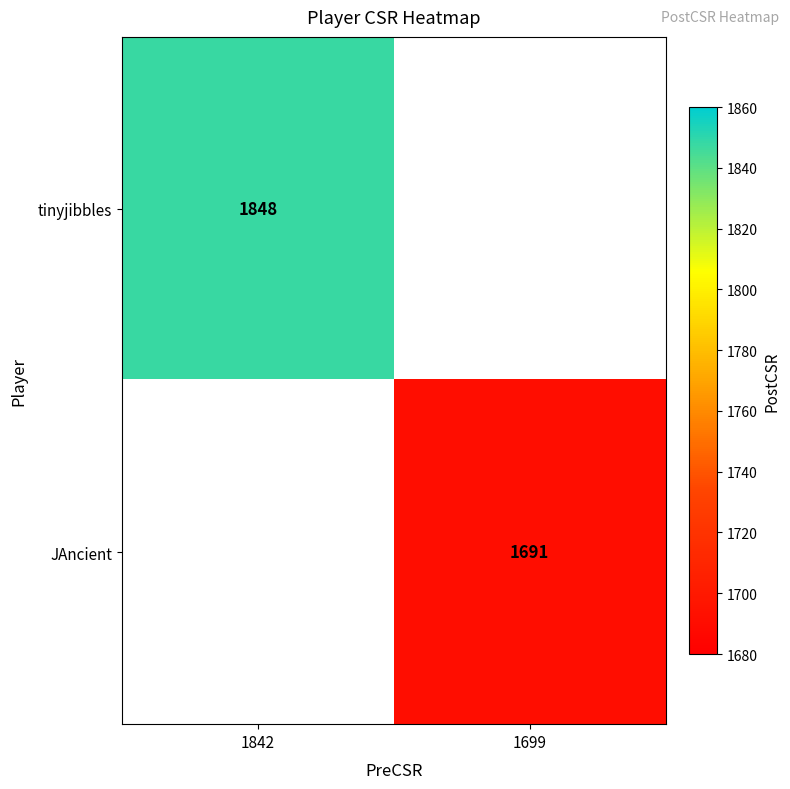

Is it true that JAncient equals 350 at 1699?

False